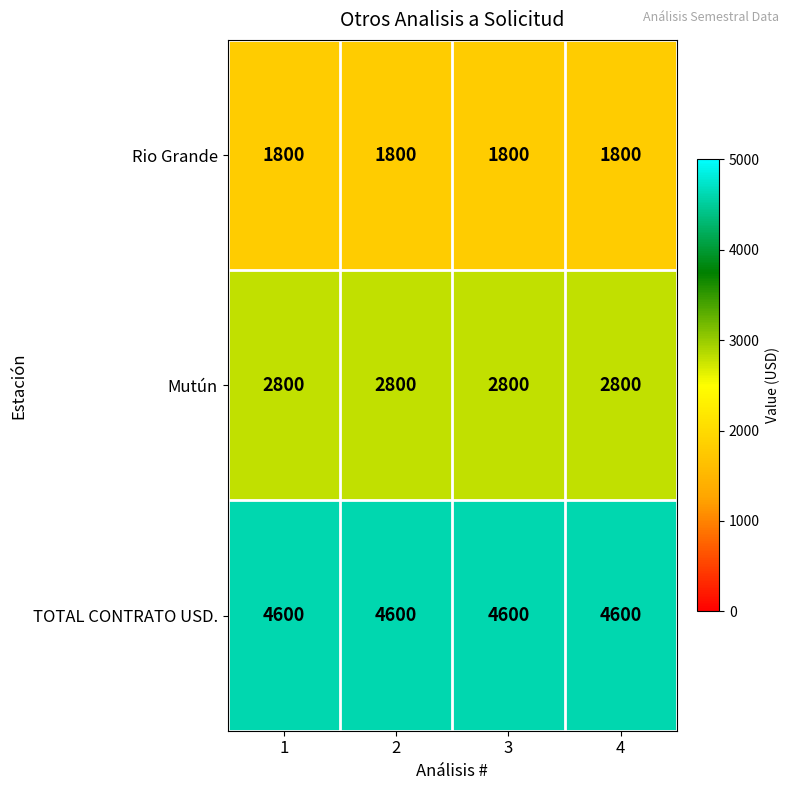

What is the approximate value of Rio Grande at 3?

1800